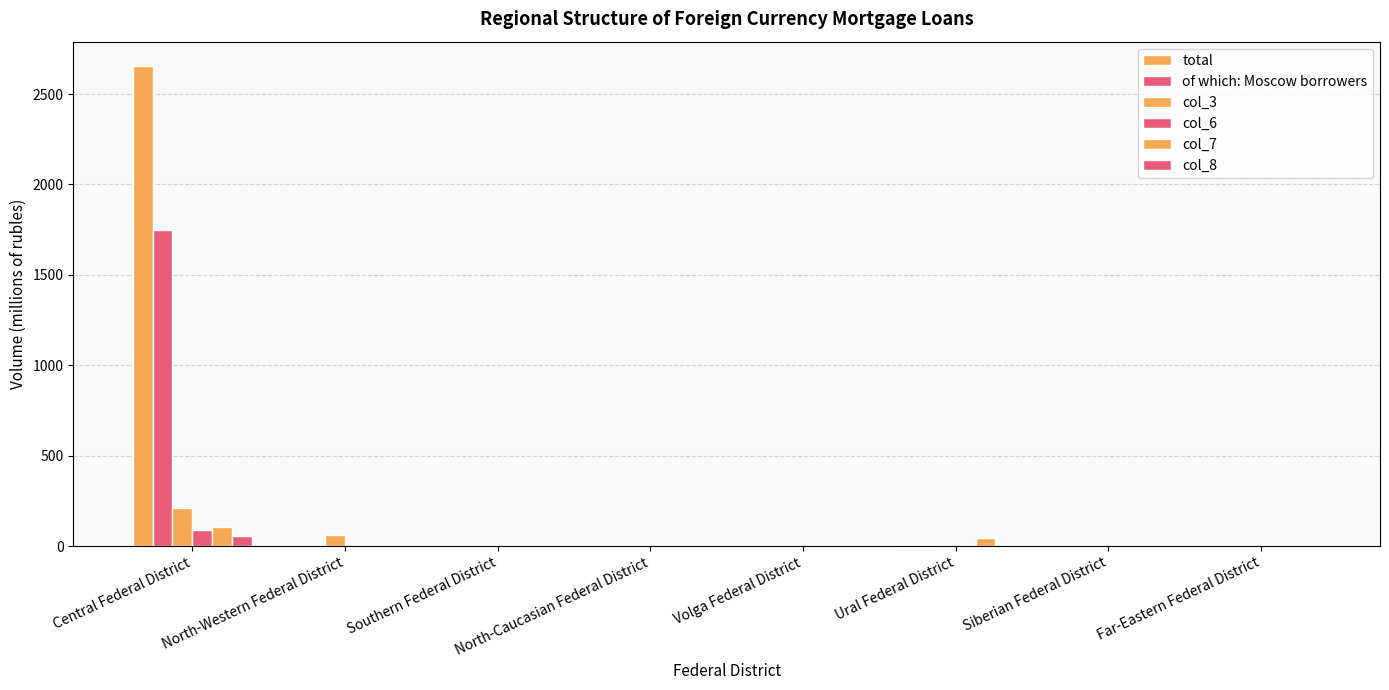

Which category has the lowest value in the col_8 series?

North-Western Federal District